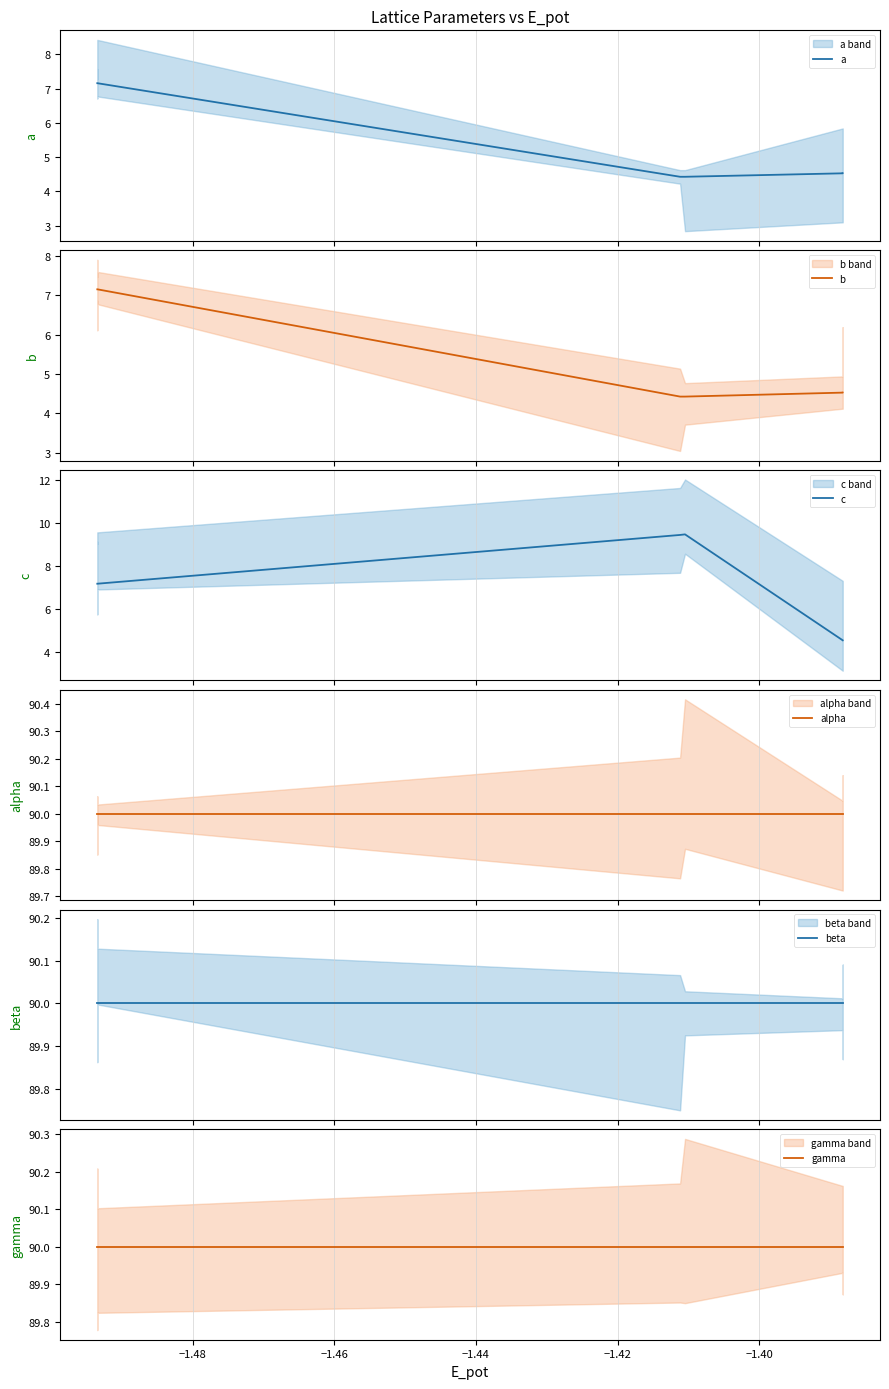

How many lines are shown in the chart?

6